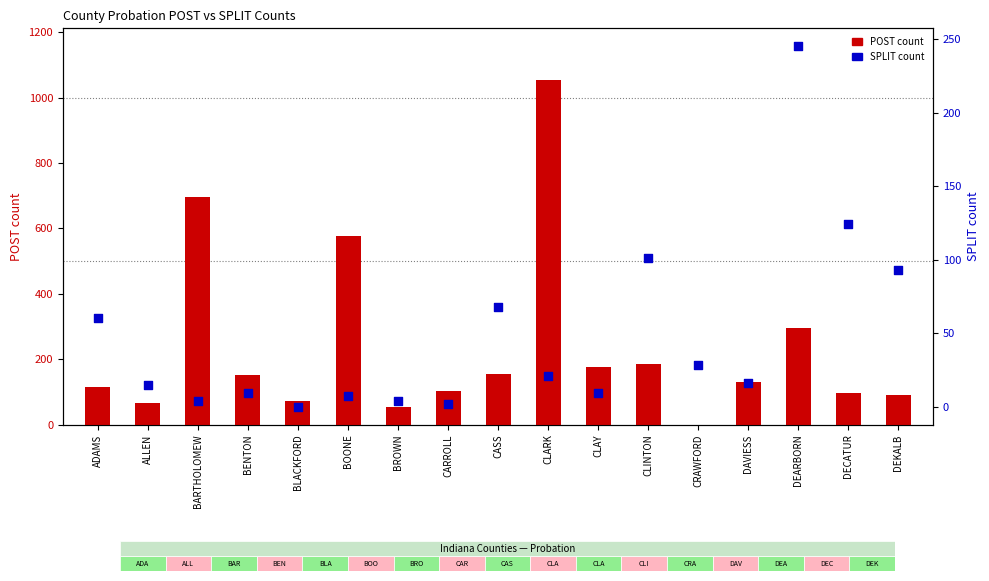

Which series contains the lowest Y value?

POST count